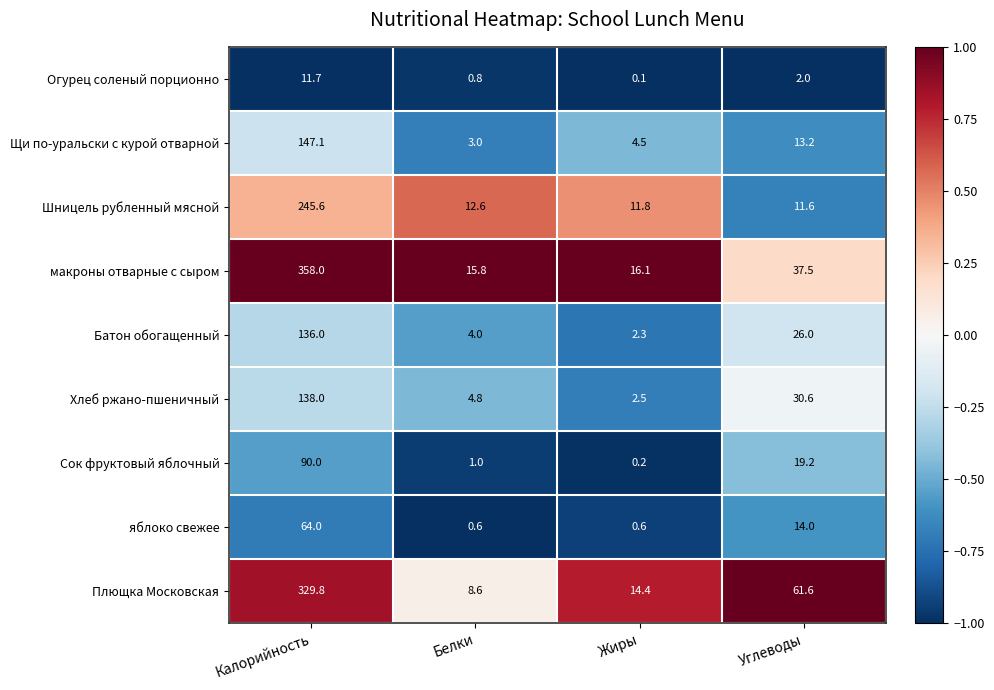

Which series changed the most between Калорийность and Углеводы?

макроны отварные с сыром